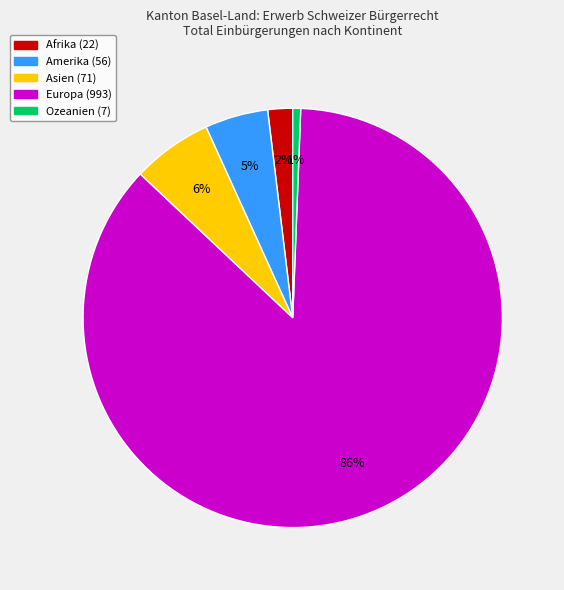

Is there a majority slice in this chart?

Yes